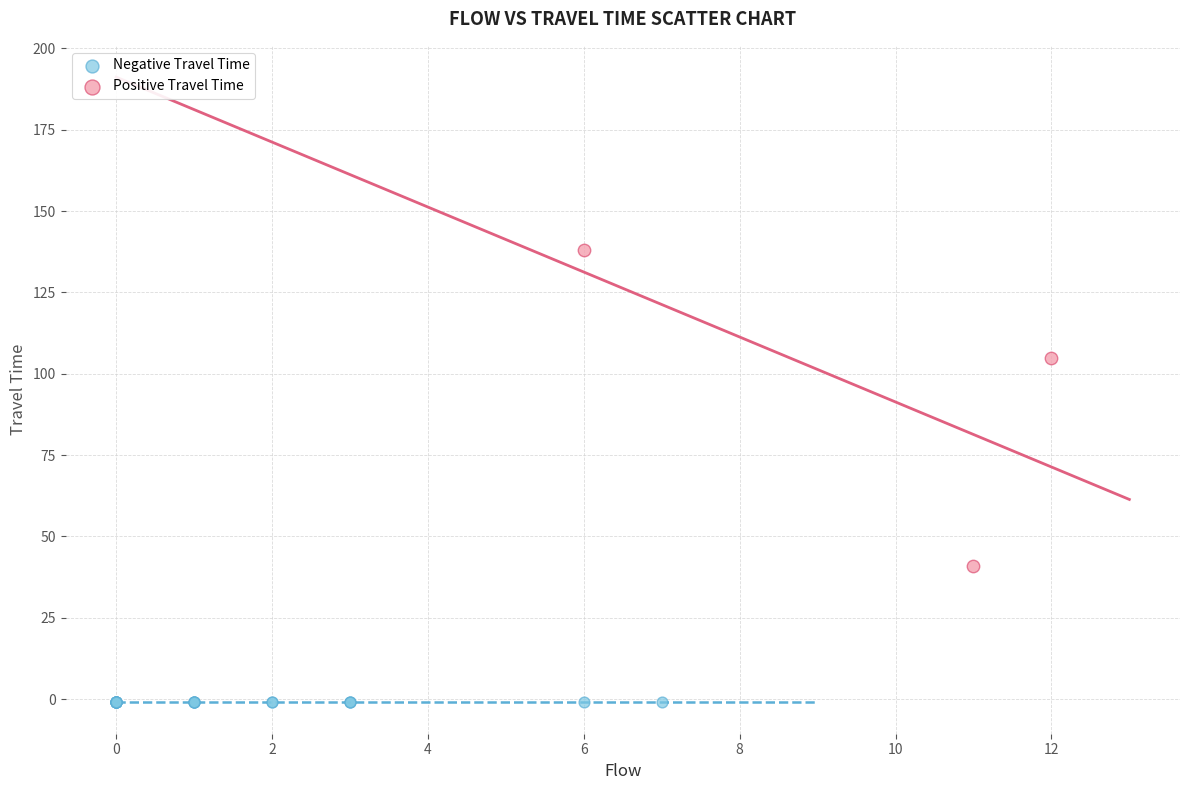

Which series contains the highest Y value?

Positive Travel Time